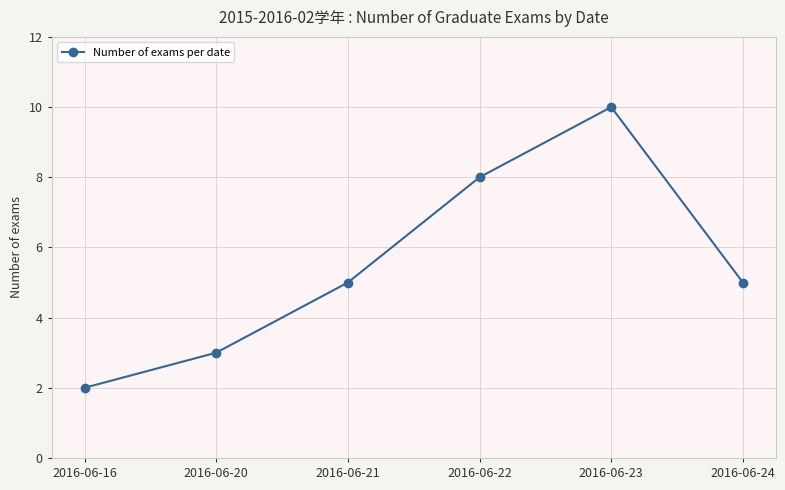

Which has a higher value, 2016-06-23 or 2016-06-24?

2016-06-23